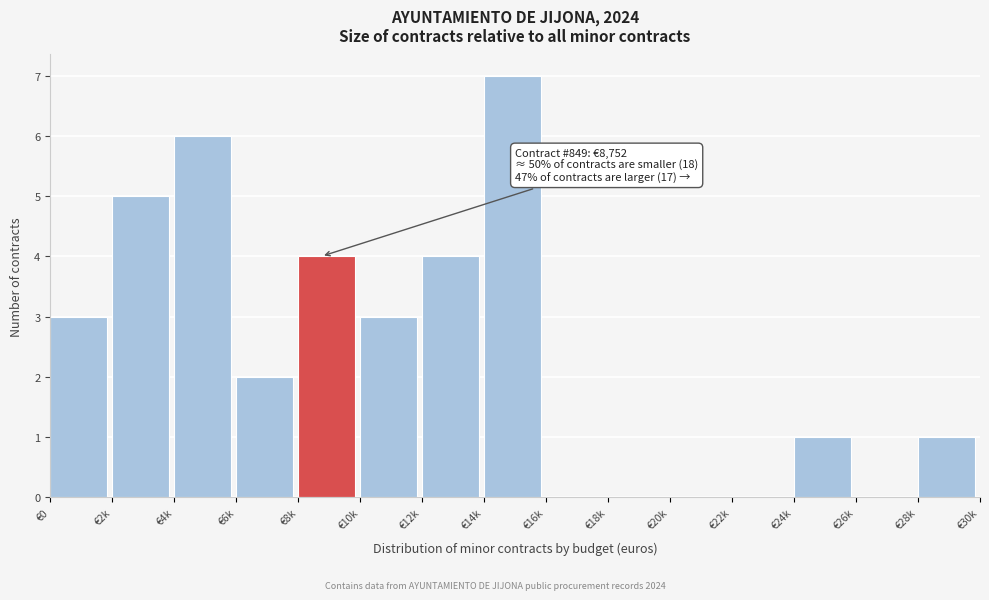

Reading left to right, extract all data points from this chart.

€0=3	€2k=5	€4k=6	€6k=2	€8k=4	€10k=3	€12k=4	€14k=7	€16k=0	€18k=0	€20k=0	€22k=0	€24k=1	€26k=0	€28k=1